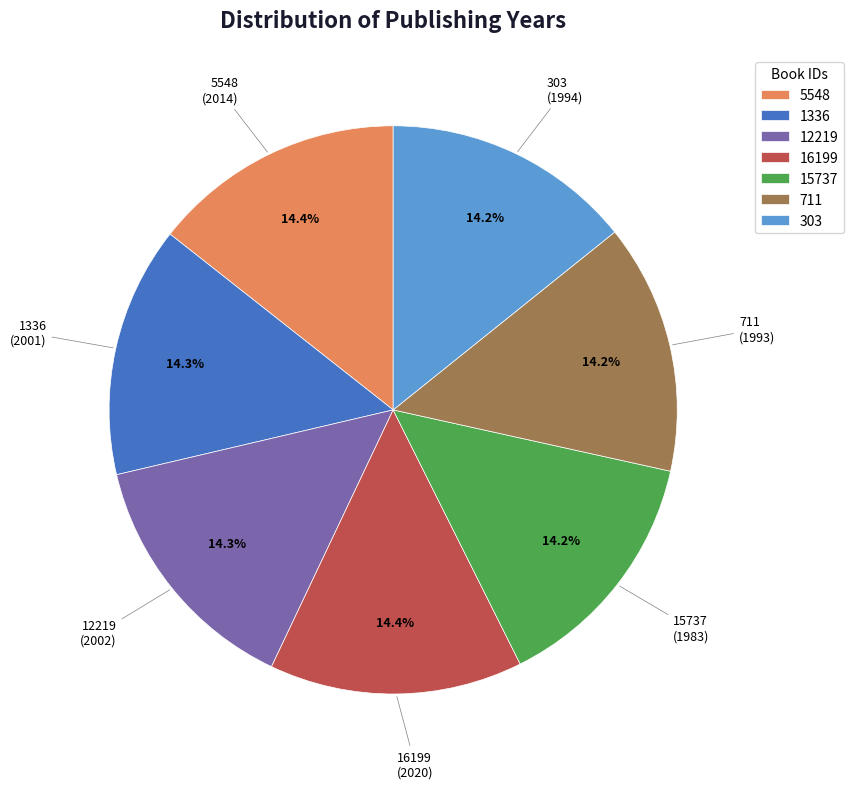

What percentage is the 1336 slice, to the nearest percent?

14%